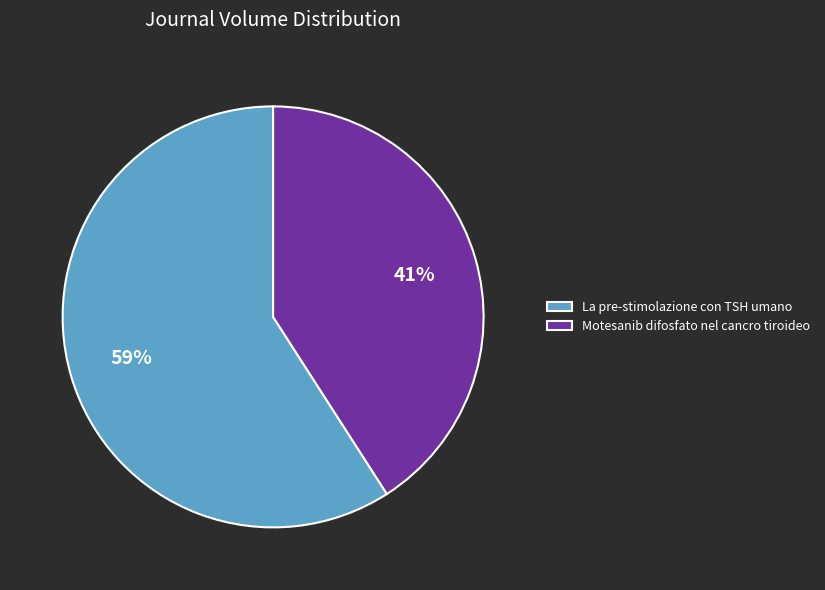

What is the smallest slice in the pie chart?

Motesanib difosfato nel cancro tiroideo